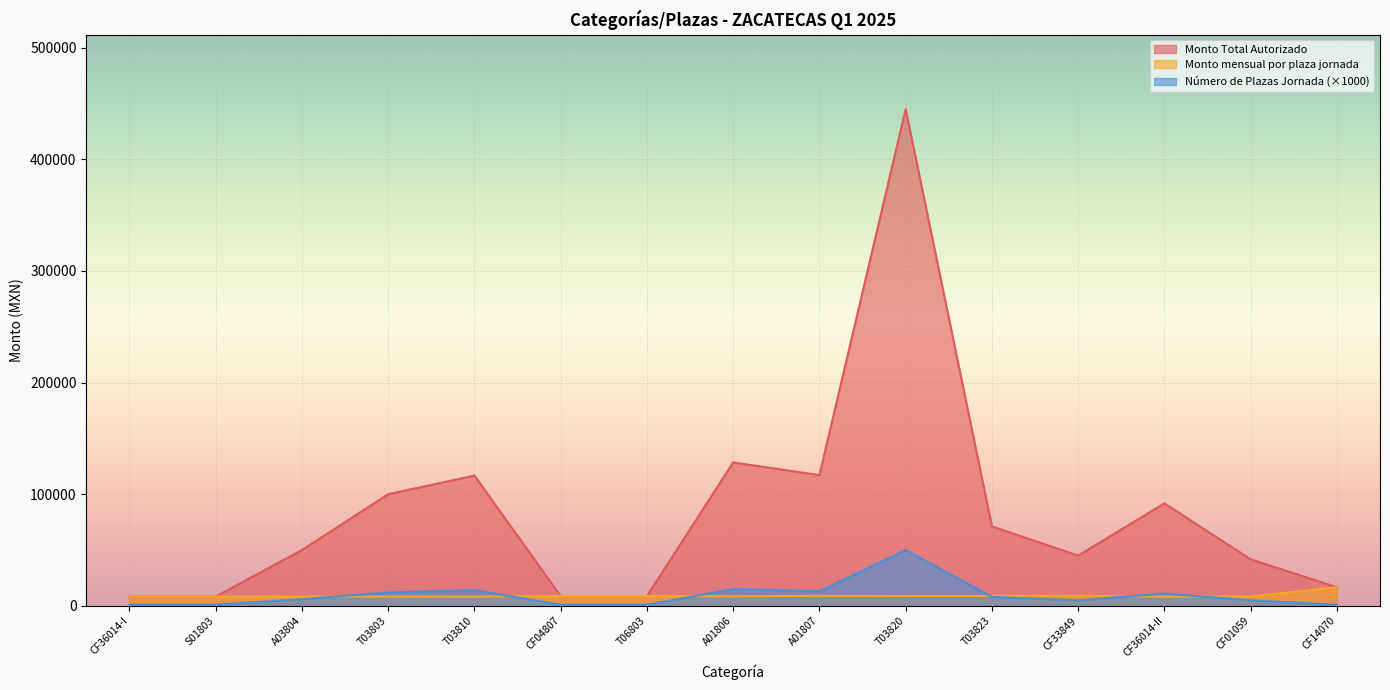

What are all the series names shown in the legend?

Monto Total Autorizado, Monto mensual por plaza jornada, Número de Plazas Jornada (×1000)